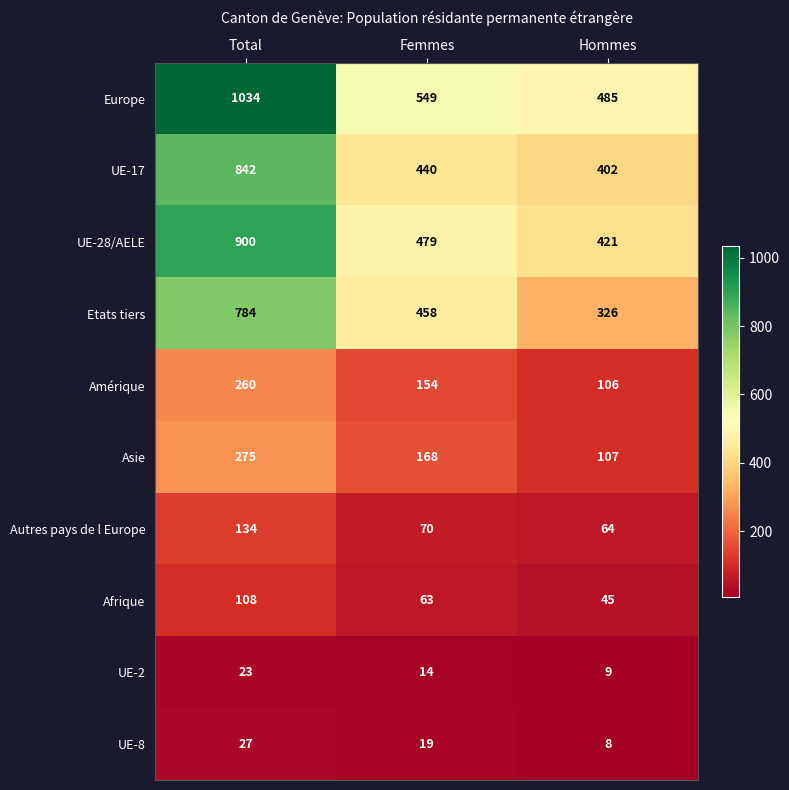

What is the smallest value displayed?

8